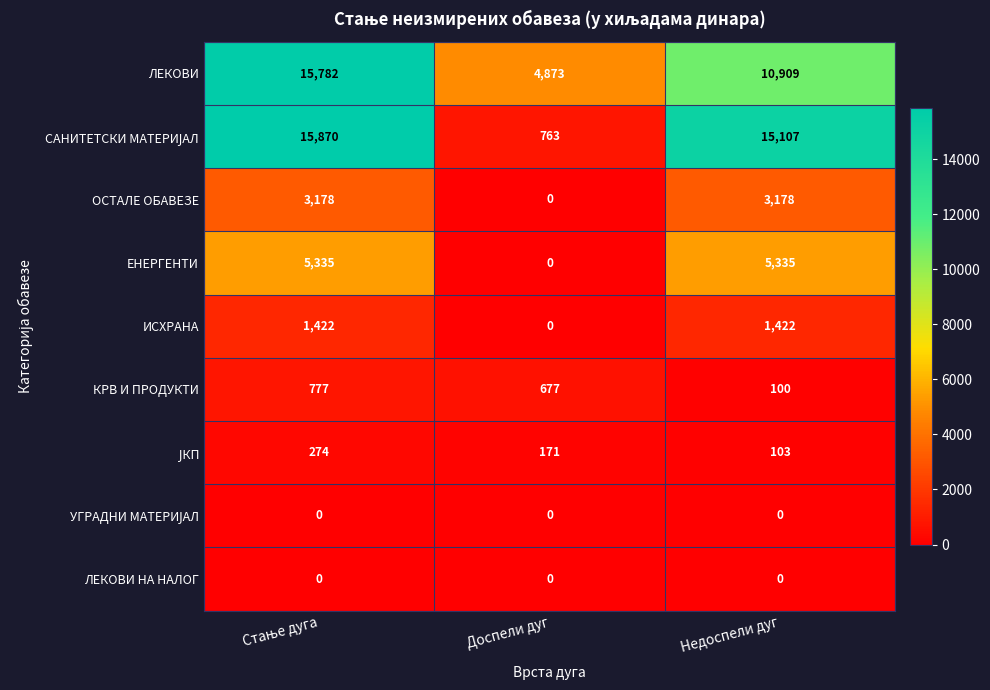

What is the sum of the КРВ И ПРОДУКТИ values at Недоспели дуг and Доспели дуг?

777